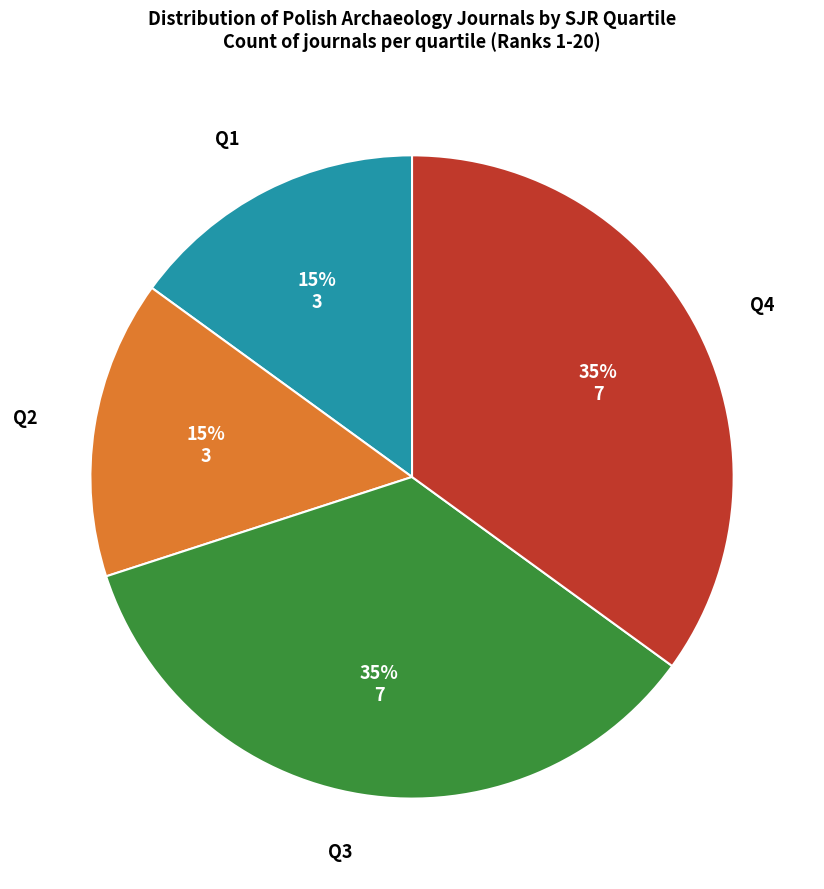

To the nearest percent, what is the average slice percentage?

25%